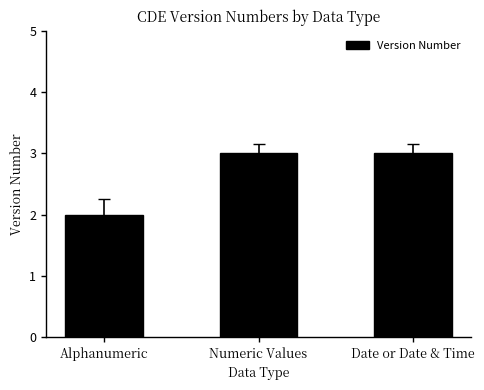

True or false: the data shows 3 at Numeric Values.

True